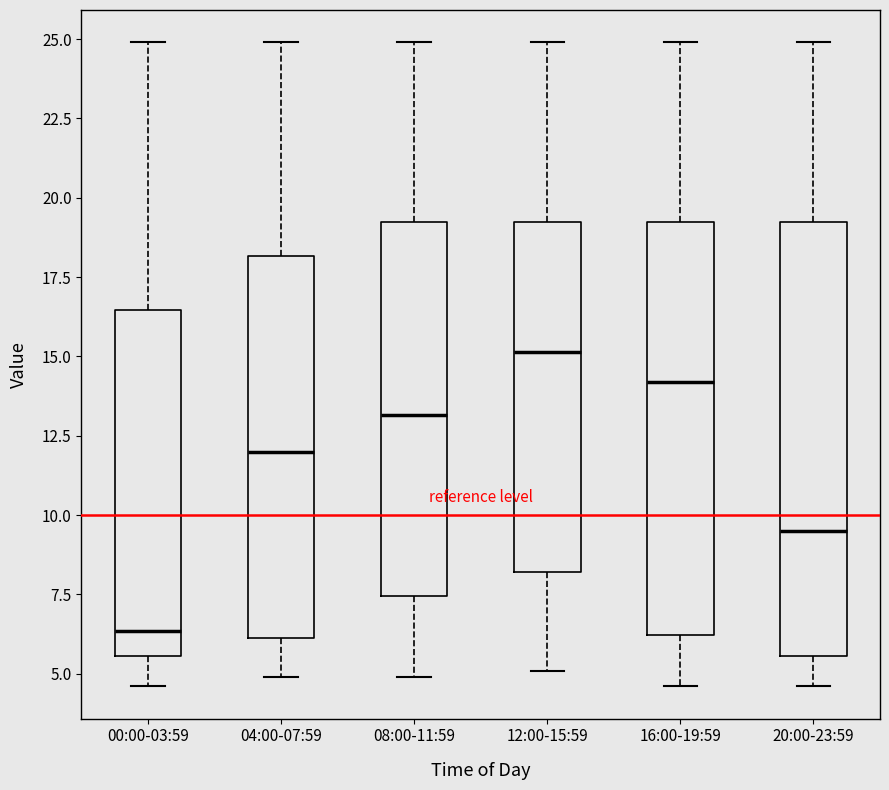

Where is the lower edge of the box for 04:00-07:59 on the y-axis? The values are not printed on the chart, so give them approximately, as read against the axis.

6.0